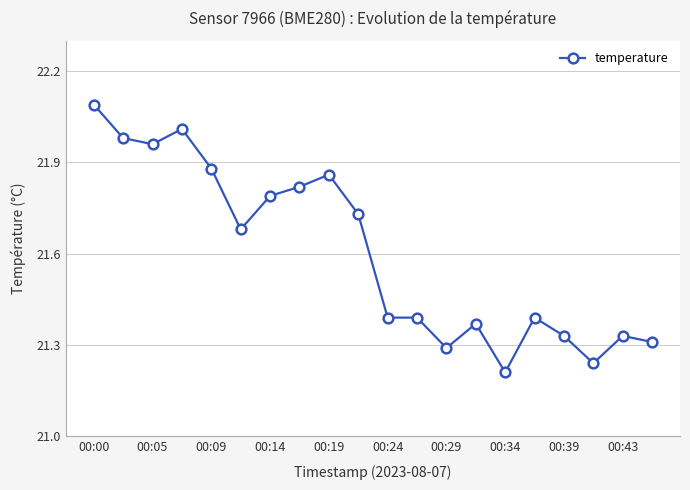

How many lines are shown in the chart?

1